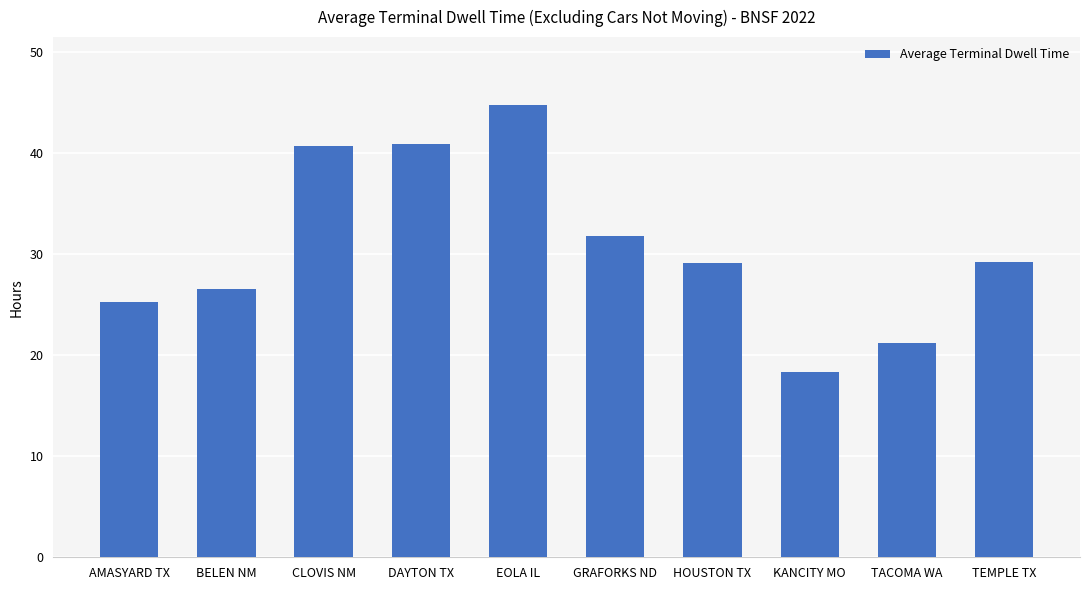

What is the label of the 9th bar from the right?

BELEN NM